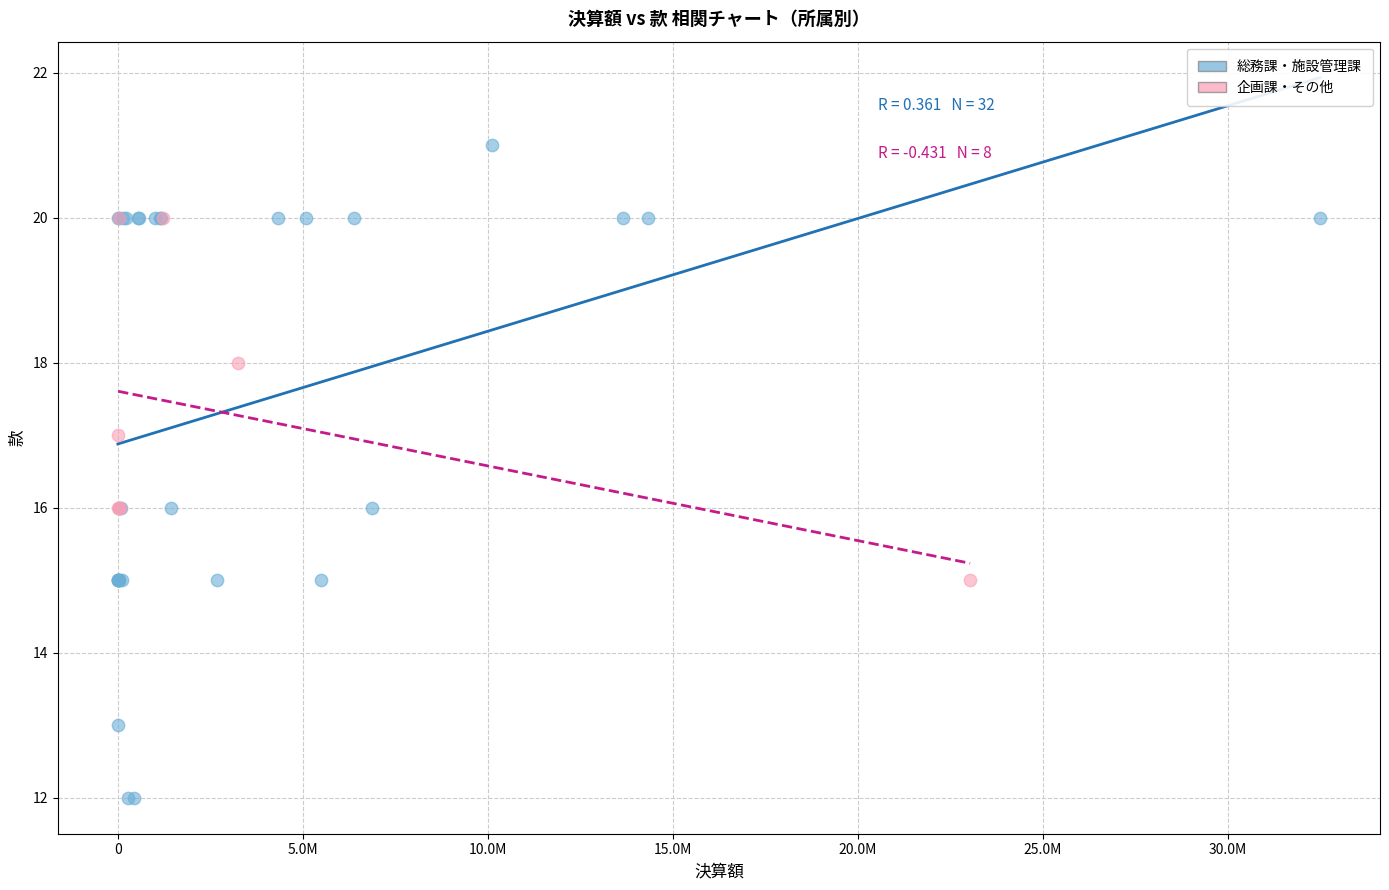

Which series contains the highest Y value?

総務課・施設管理課